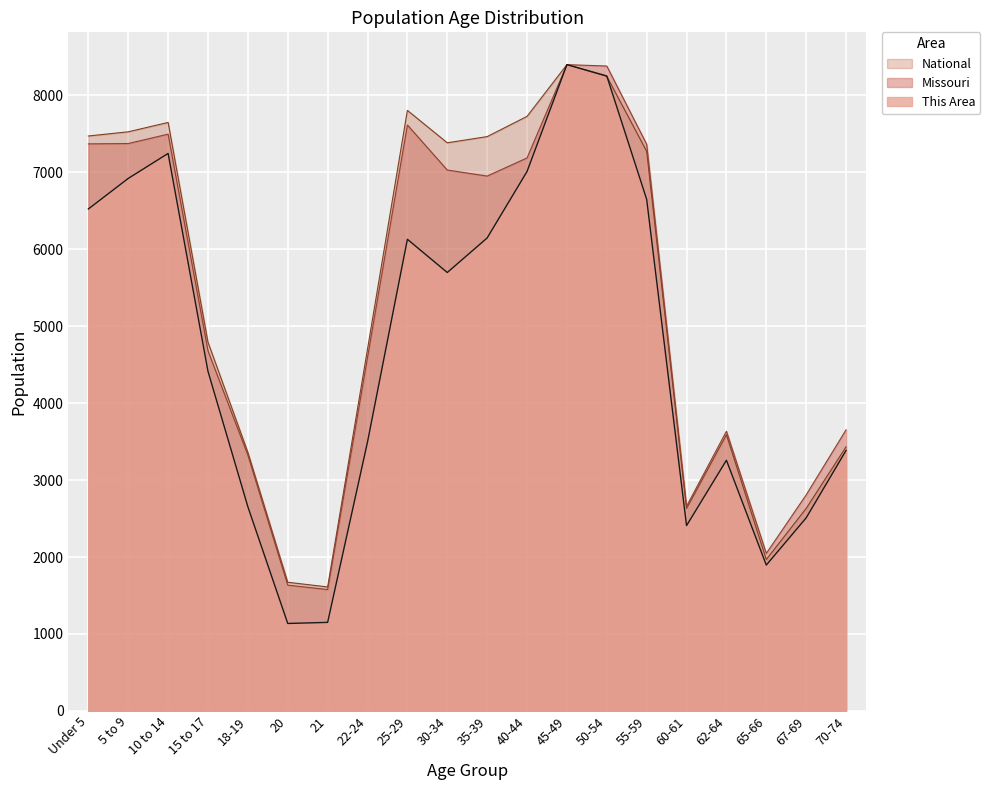

At which category is the sum across all series the highest?

45-49